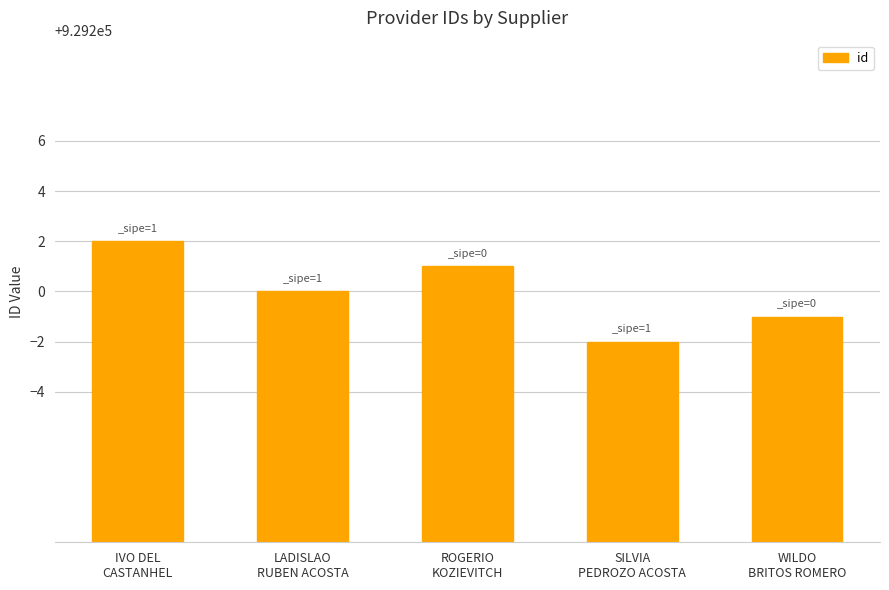

Count the number of data series in this chart.

1